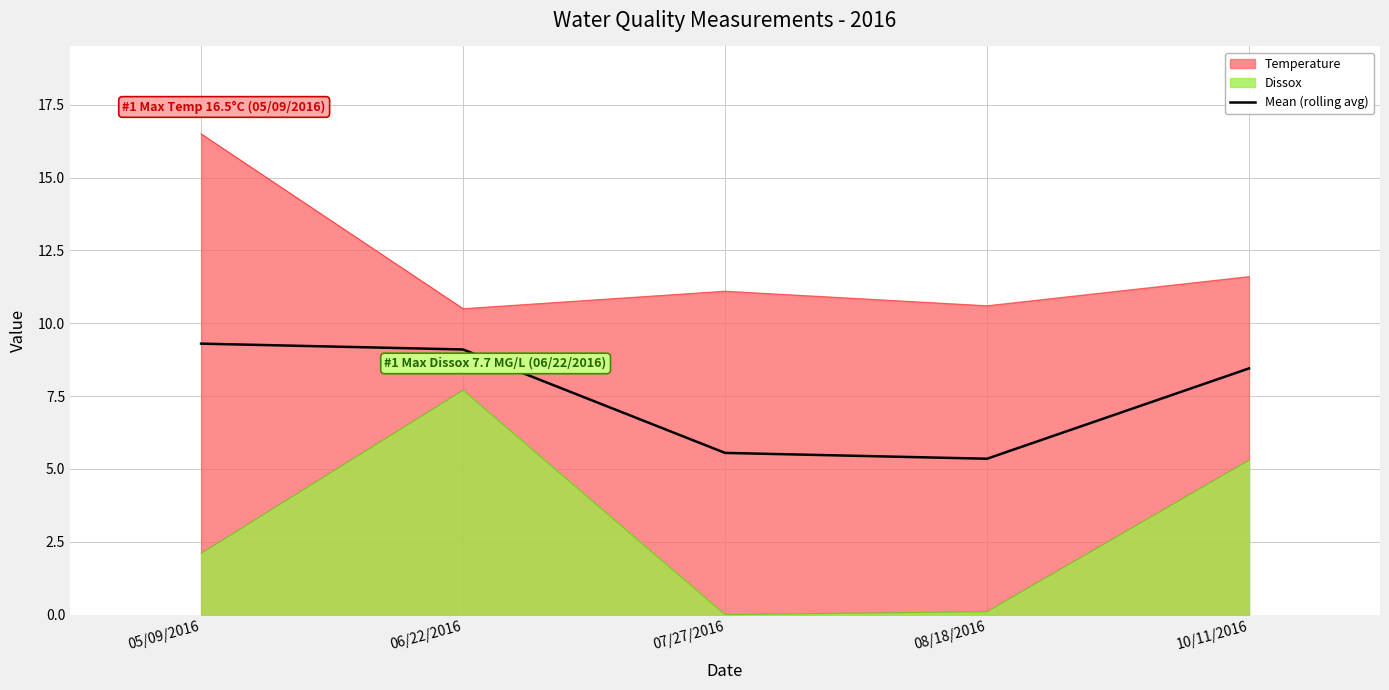

Rank the categories by value from lowest to highest.

08/18/2016, 07/27/2016, 10/11/2016, 06/22/2016, 05/09/2016